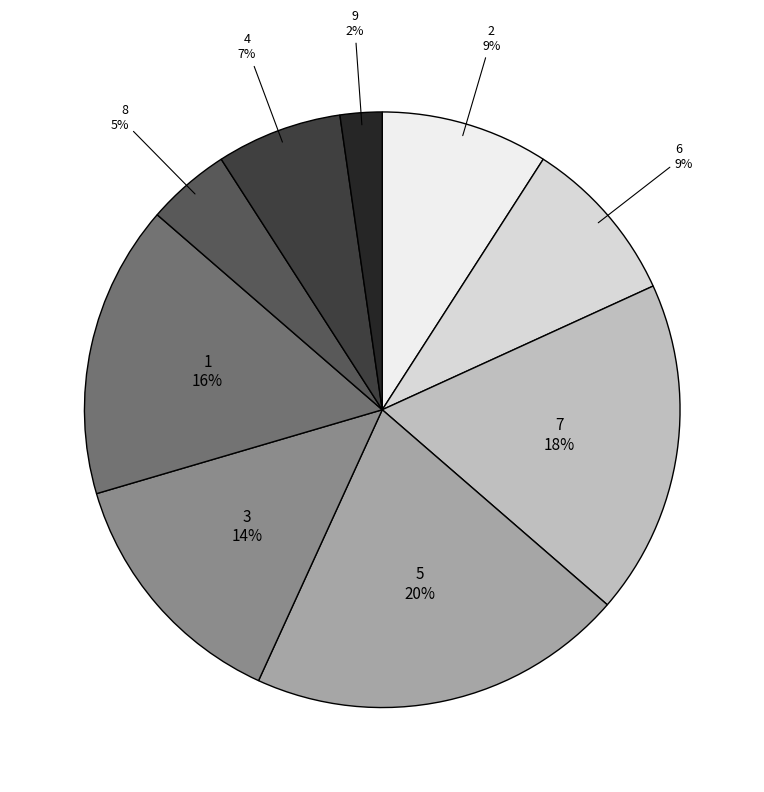

Combined, do 3 and 1 account for over 50%?

No